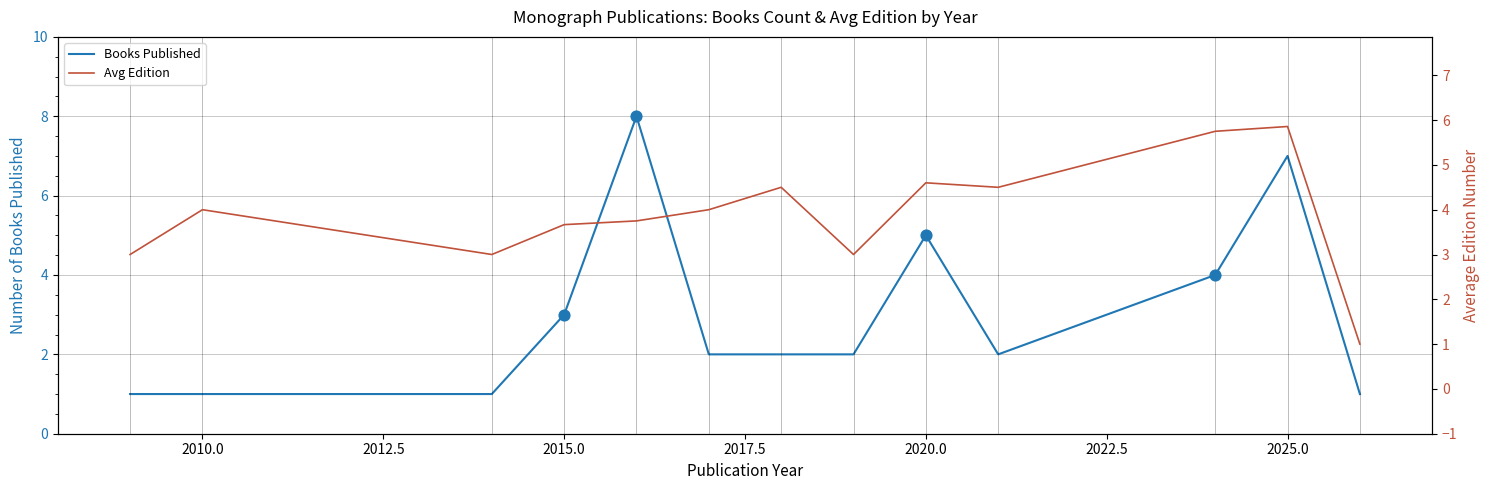

At how many categories does at least one series exceed 1?

12